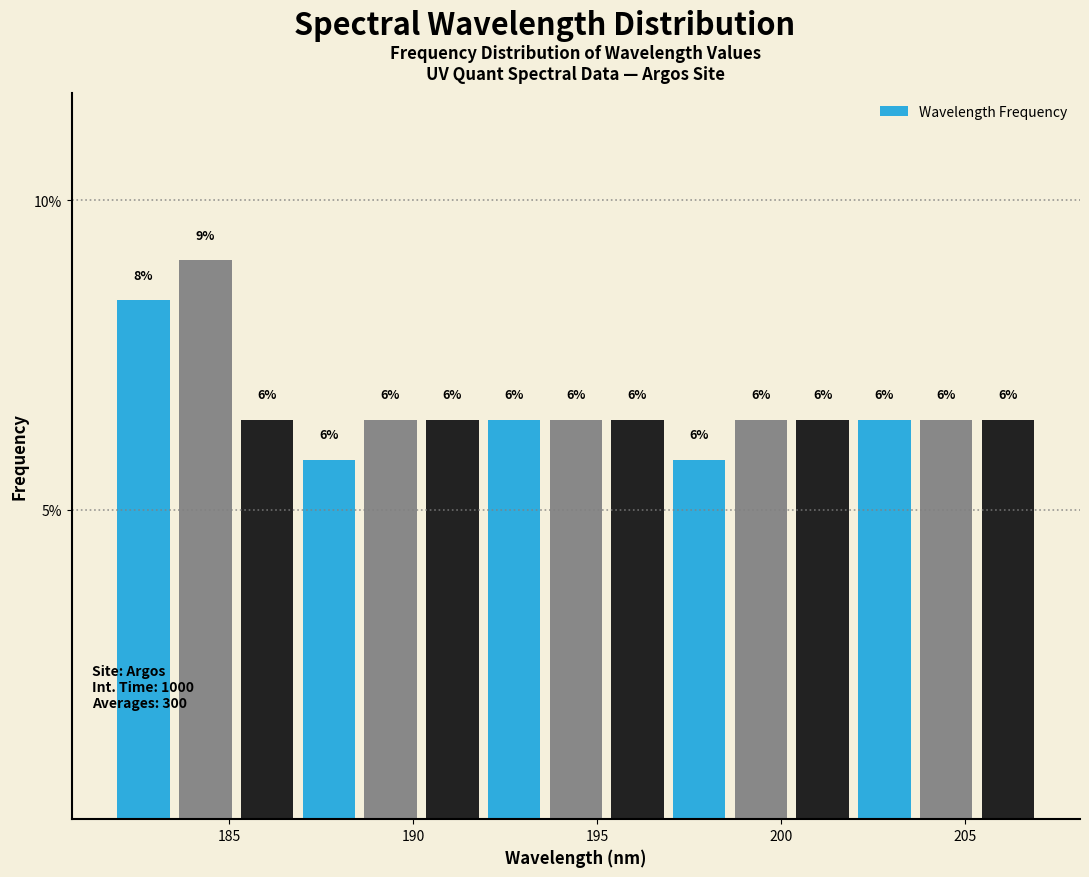

Around what value on the x-axis is the tallest bar? Give the approximate position of its centre, as read against the axis.

184.5